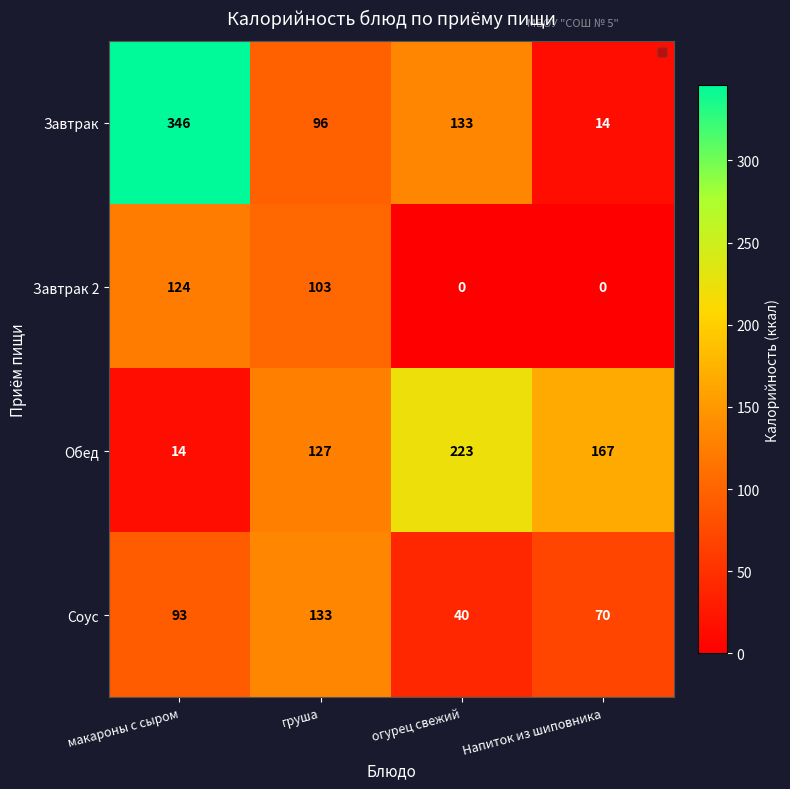

Is the value of Обед at огурец свежий greater than the value of Соус at Напиток из шиповника?

Yes